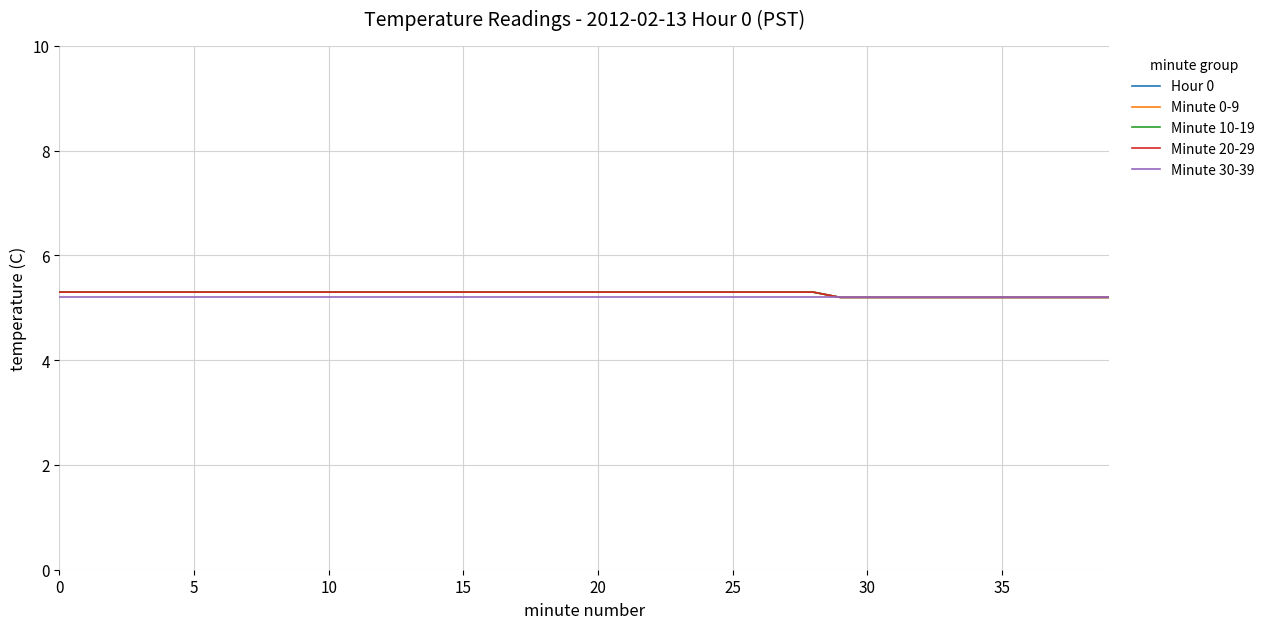

List the series in order of their peak value, lowest first.

Minute 30-39, Hour 0, Minute 0-9, Minute 10-19, Minute 20-29